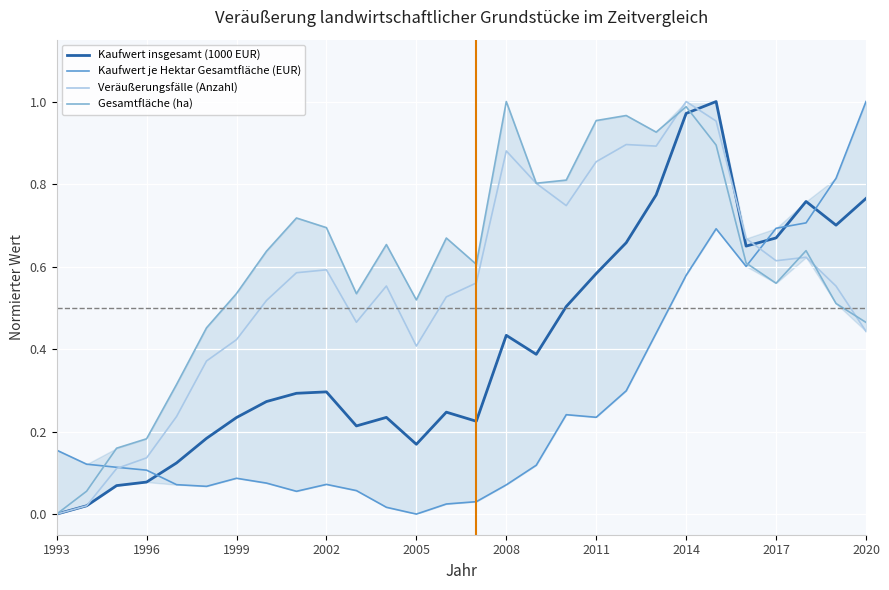

Is the value of Kaufwert je Hektar Gesamtfläche (EUR) at 2020 greater than the value of Gesamtfläche (ha) at 2002?

Yes